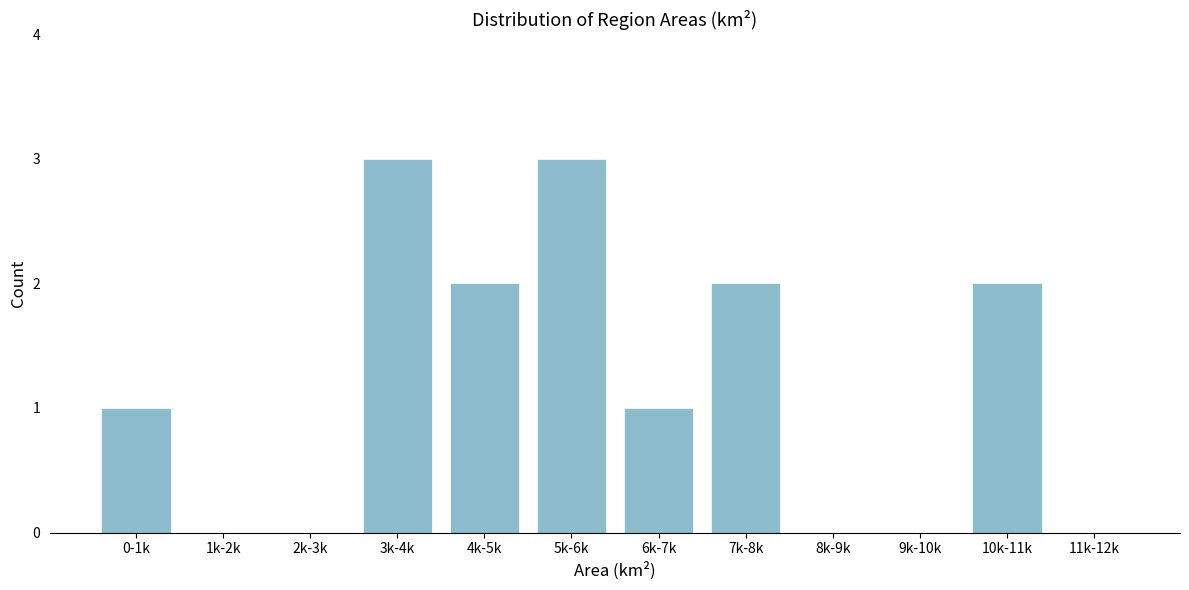

Reading left to right, extract all data points from this chart.

0-1k=1	1k-2k=0	2k-3k=0	3k-4k=3	4k-5k=2	5k-6k=3	6k-7k=1	7k-8k=2	8k-9k=0	9k-10k=0	10k-11k=2	11k-12k=0